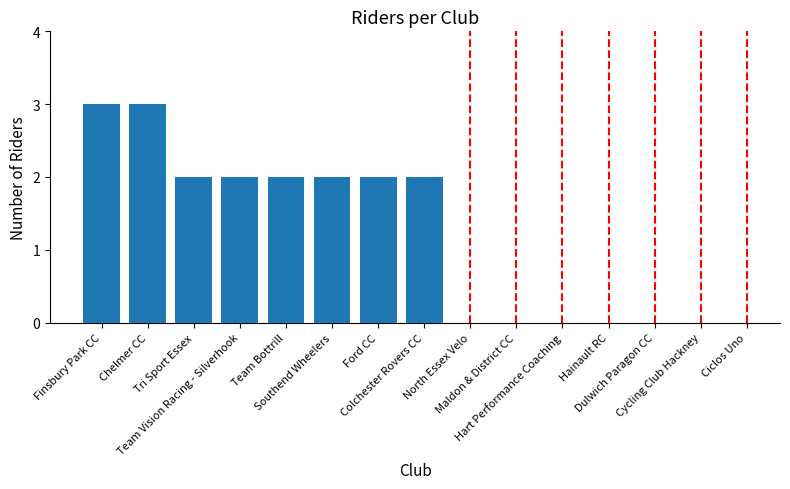

True or false: the data shows 2 at Ford CC.

True